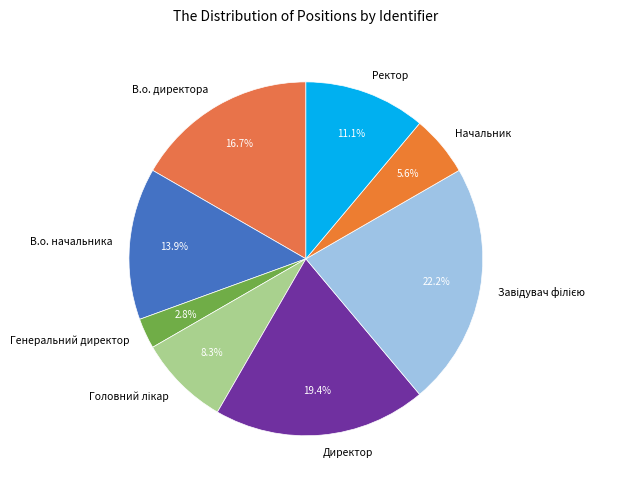

To the nearest percent, what percentage of the pie is Генеральний директор?

3%